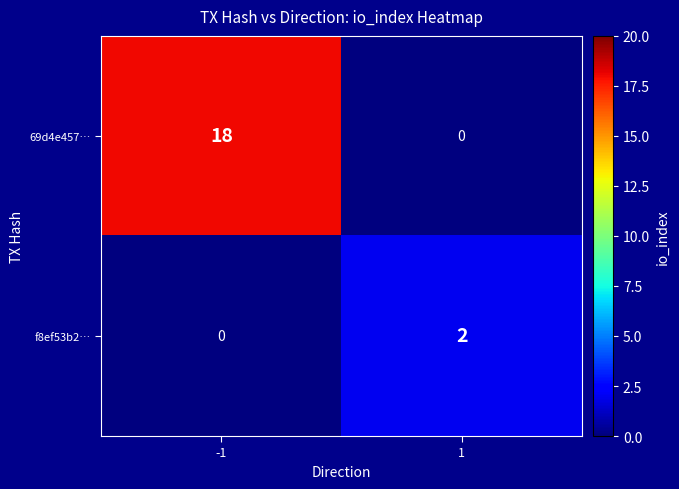

What is the sum of the 69d4e457… values at -1 and 1?

18